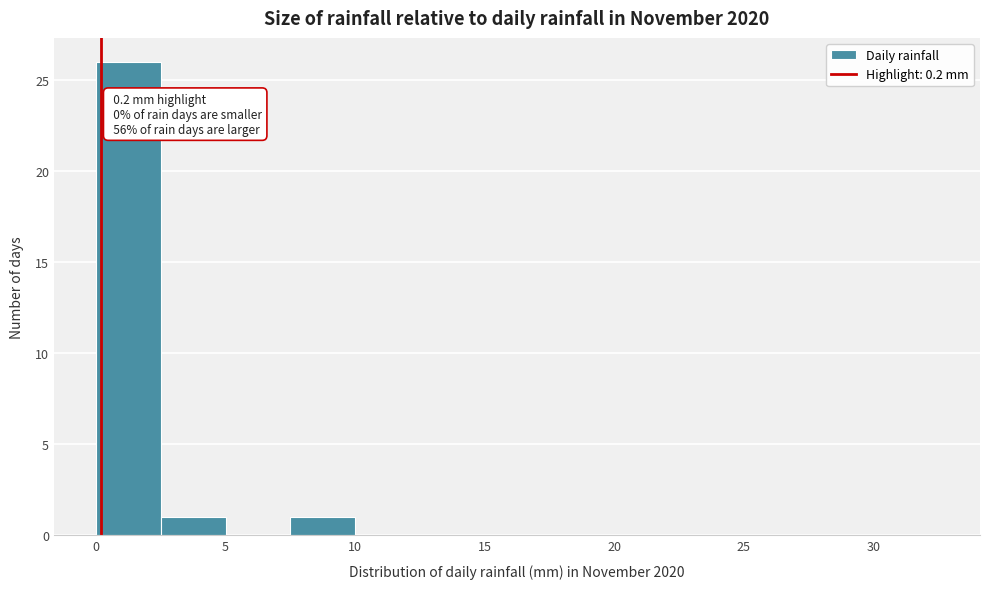

Over which range of the x-axis is the bar tallest?

0.0 to 2.5